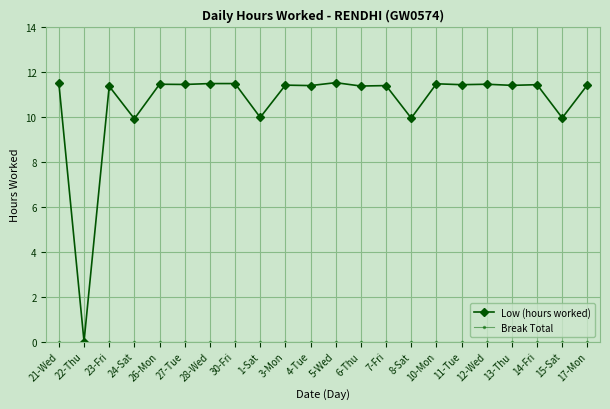

What position from the left is 17-Mon?

22